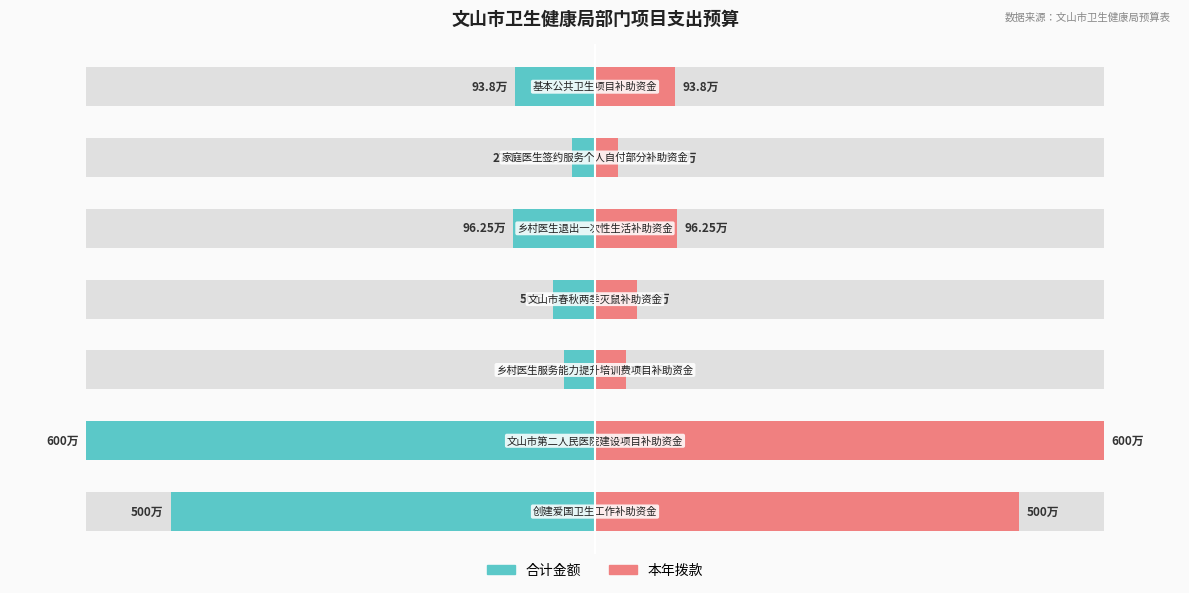

Between 50 and 100, which is larger?

100